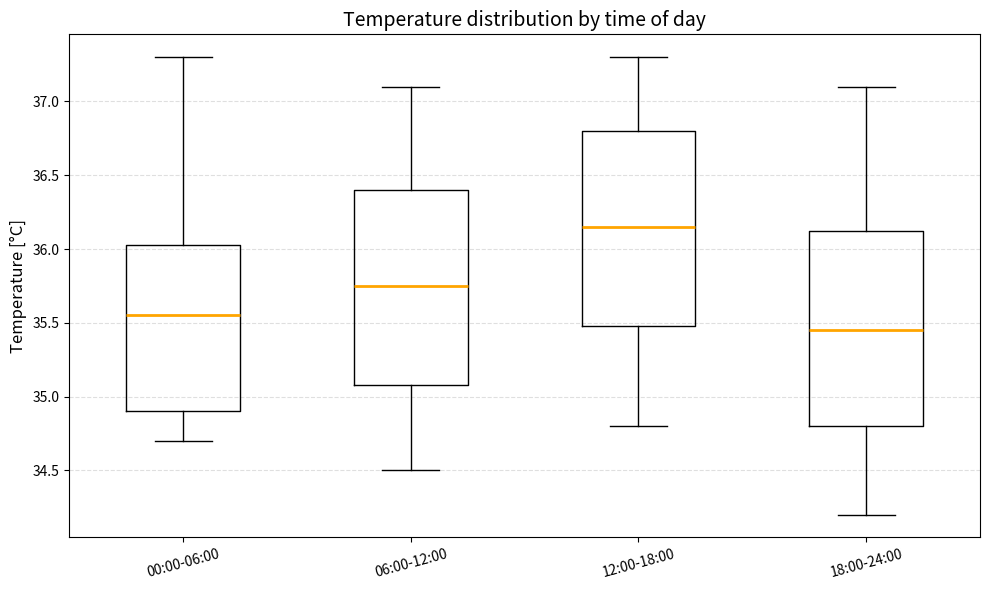

Where does the median line of the box for 06:00-12:00 sit on the y-axis? The values are not printed on the chart, so give them approximately, as read against the axis.

35.75